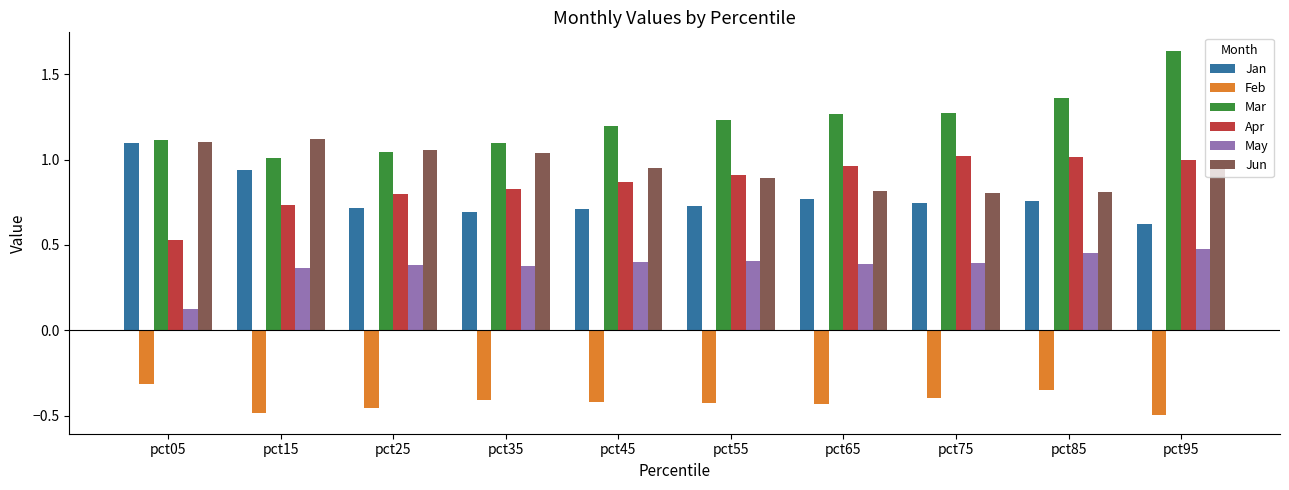

The May series shows 0.4 at pct25. True or false?

True